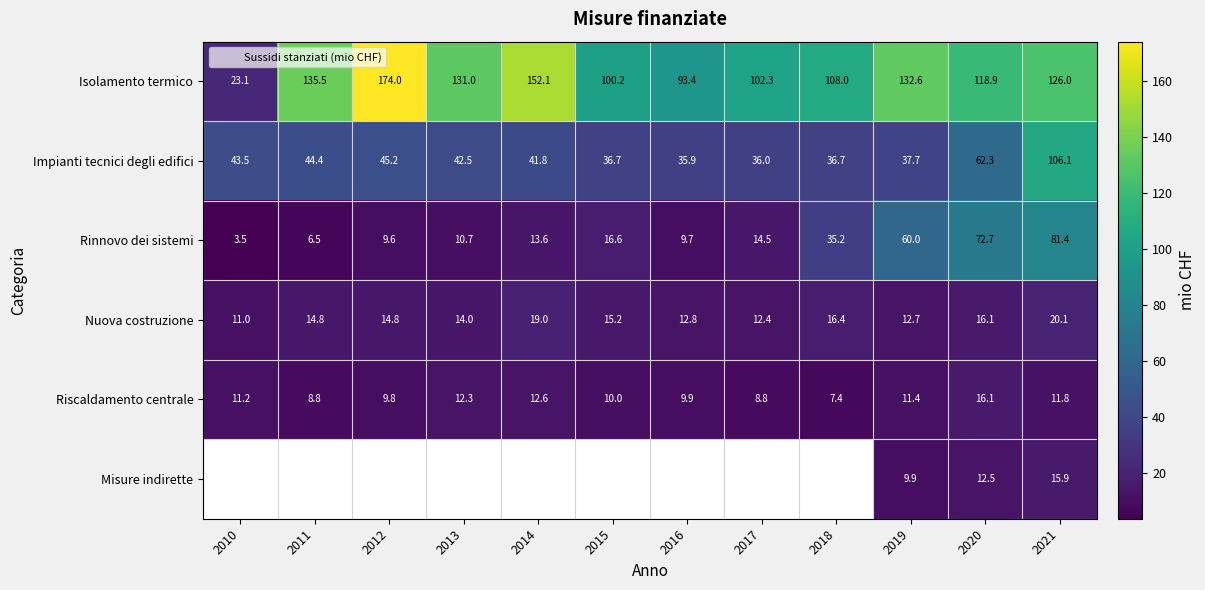

Which series has the largest total across all categories?

Isolamento termico